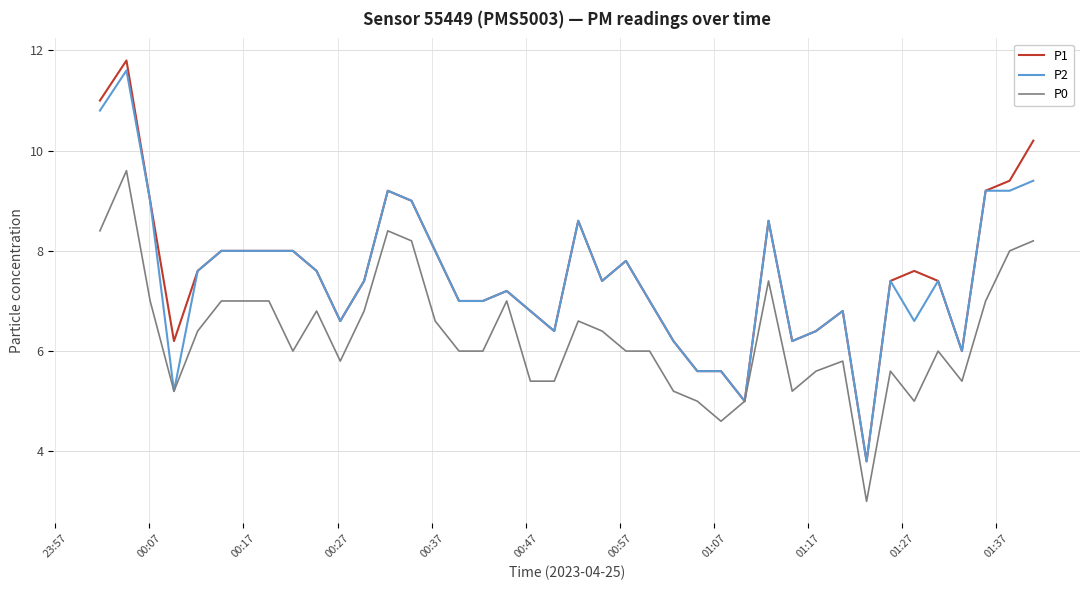

What are all the series names shown in the legend?

P1, P2, P0